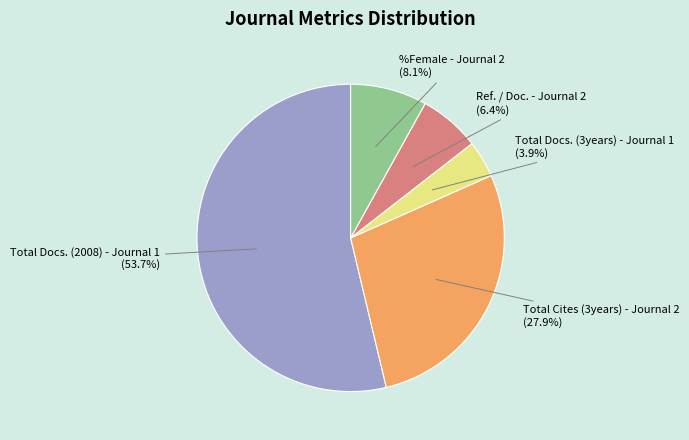

Count the number of slices in the pie.

5